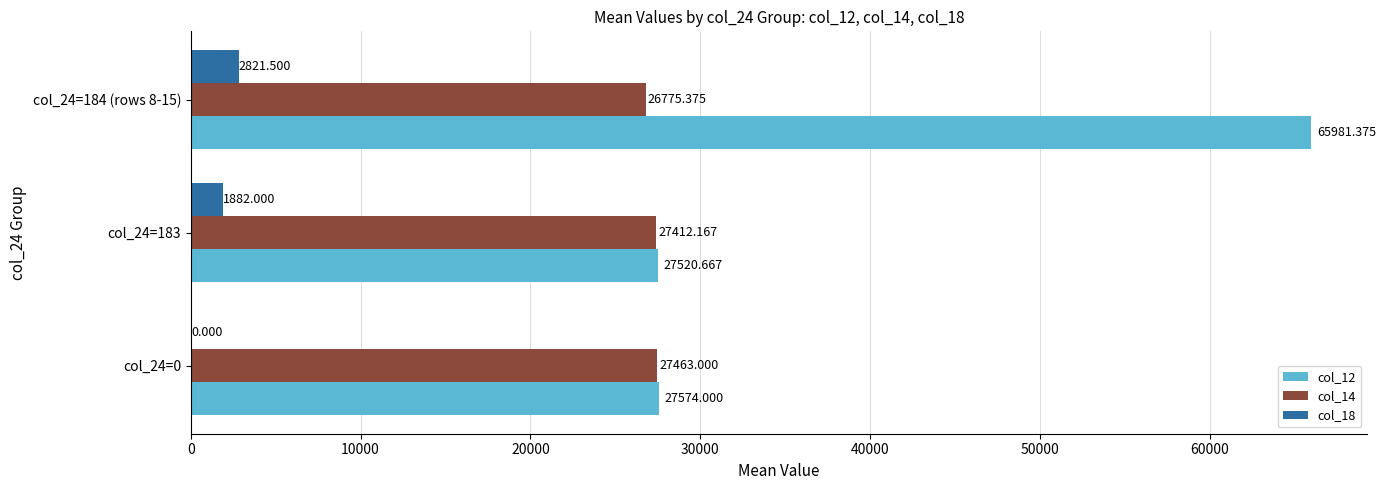

What are all the series names shown in the legend?

col_12, col_14, col_18